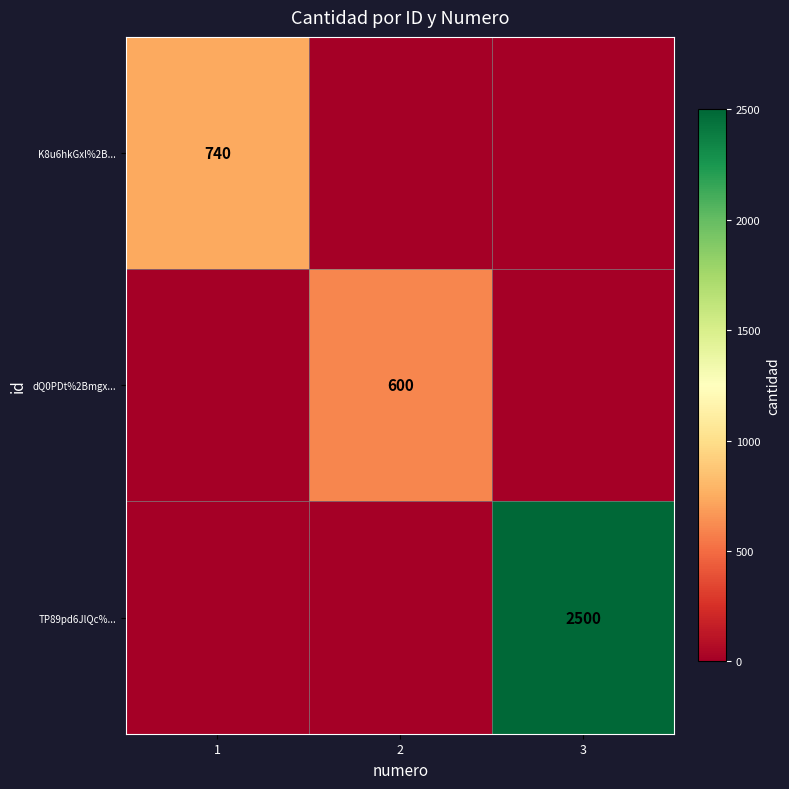

Which has a higher value, 3 or 2?

3